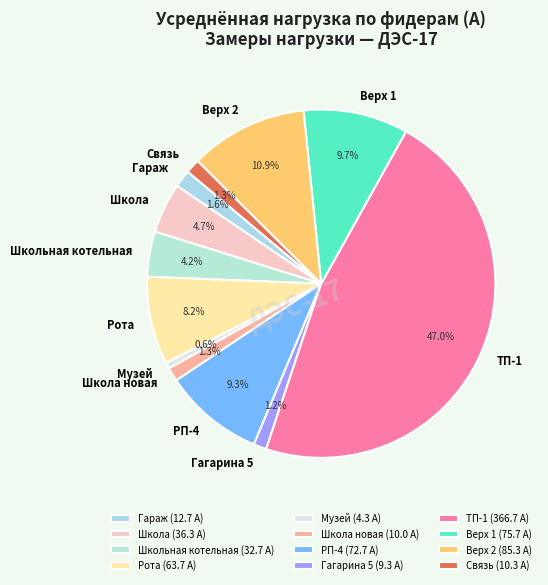

Between РП-4 and Школа, which is larger?

РП-4